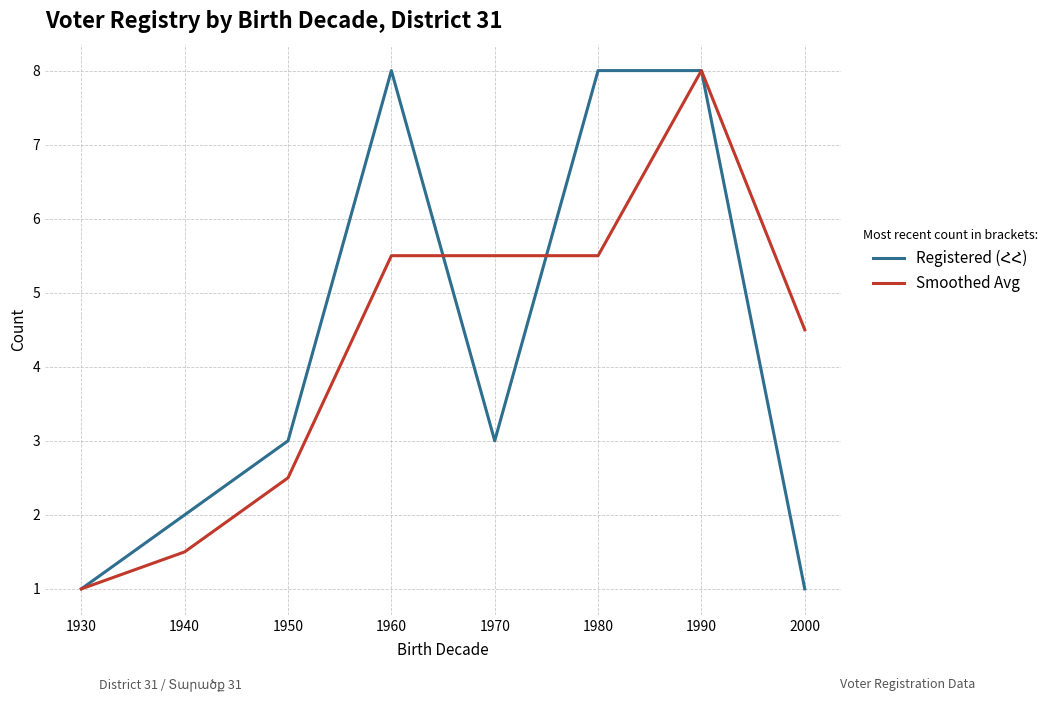

Is it true that Smoothed Avg equals 5.5 at 1980?

True